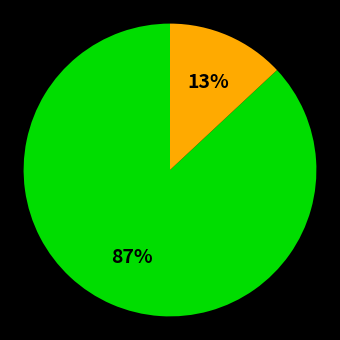

How many slices are in this pie chart?

2